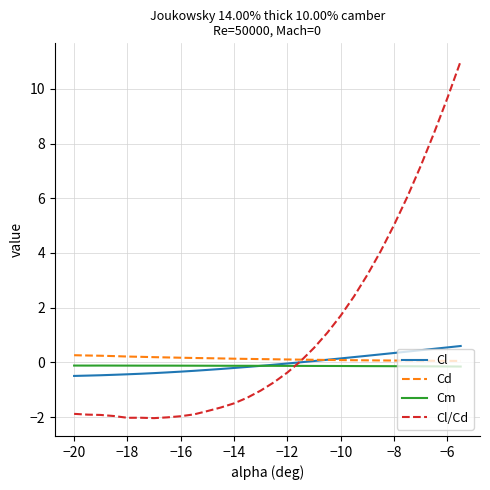

Which series has the largest range (max minus min)?

Cl/Cd